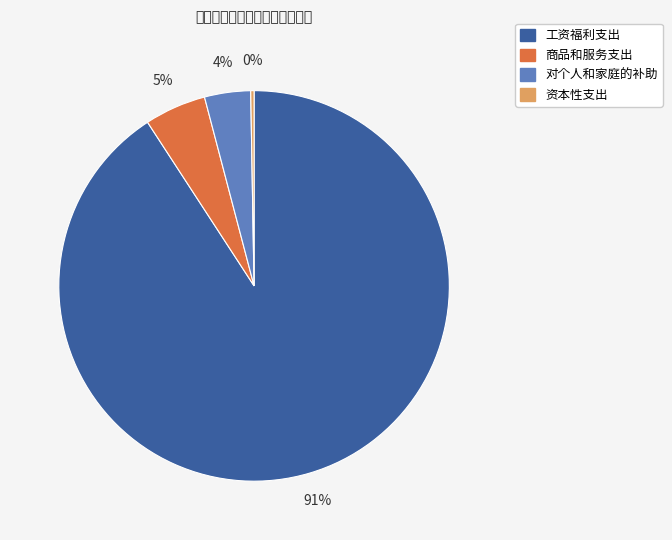

True or false: 对个人和家庭的补助 accounts for 4% of the total.

True